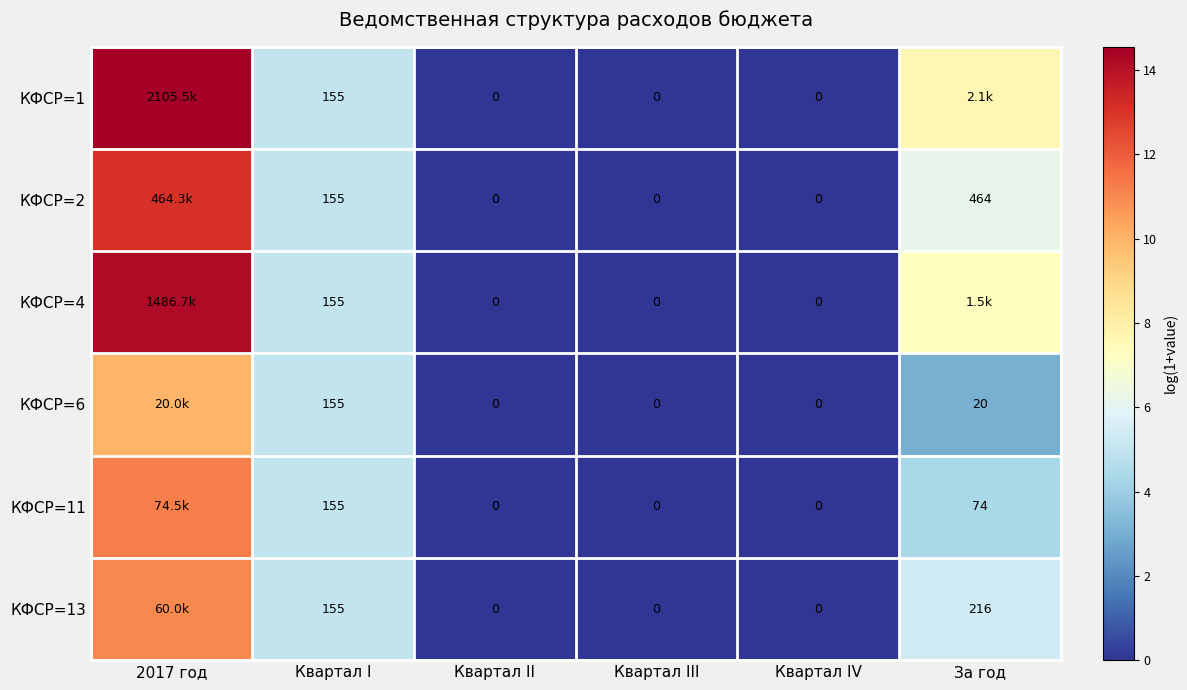

Is the value of КФСР=11 at Квартал I greater than the value of КФСР=4 at Квартал II?

Yes